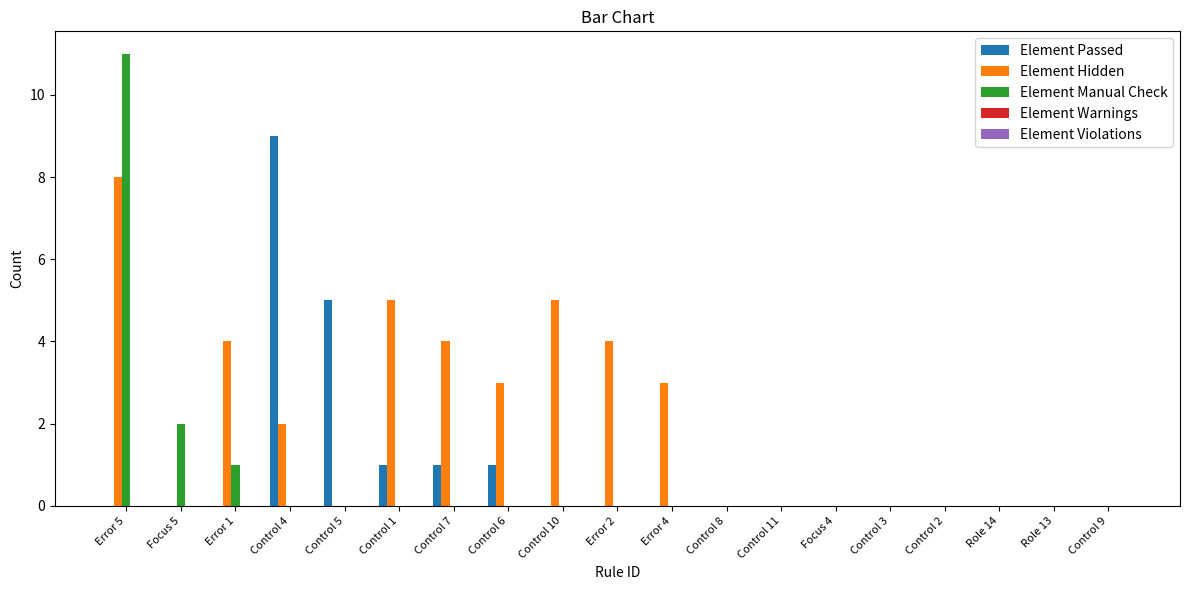

Which series changed the most between Error 5 and Control 1?

Element Manual Check